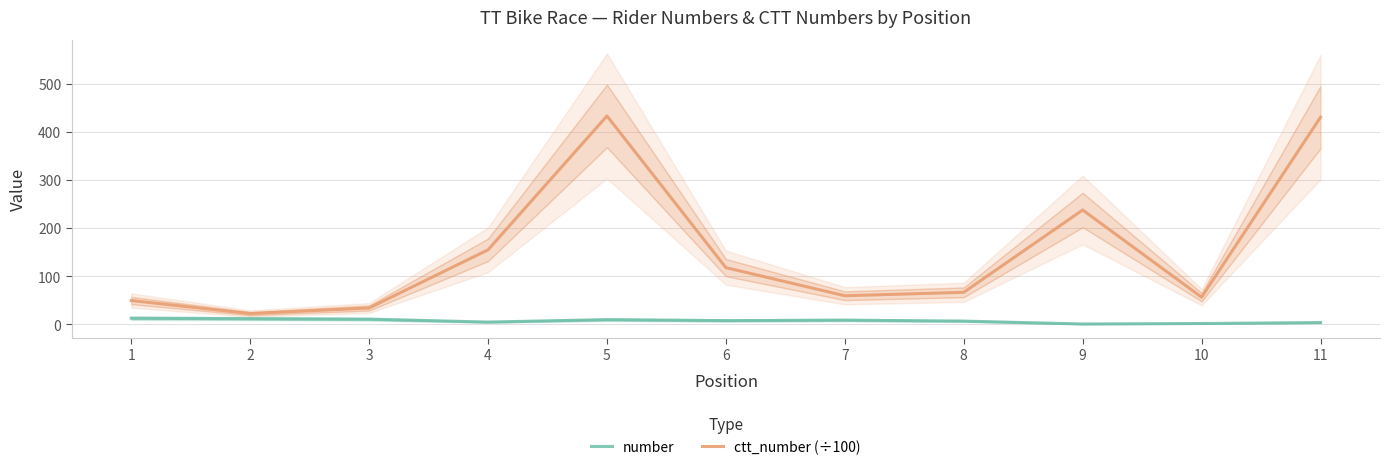

At which category does the chart reach its peak across all series?

5